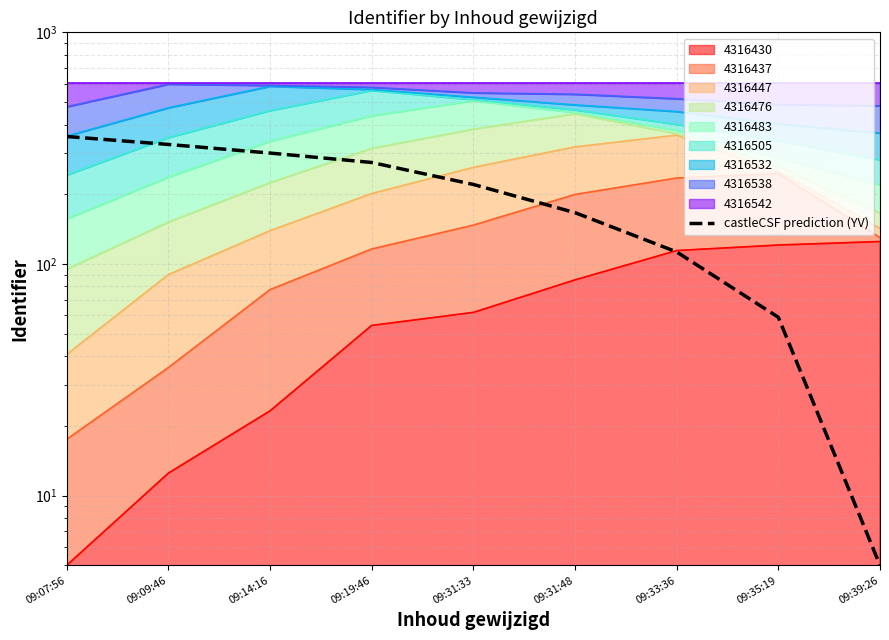

What is the value of the 2nd point from the left?

328.1